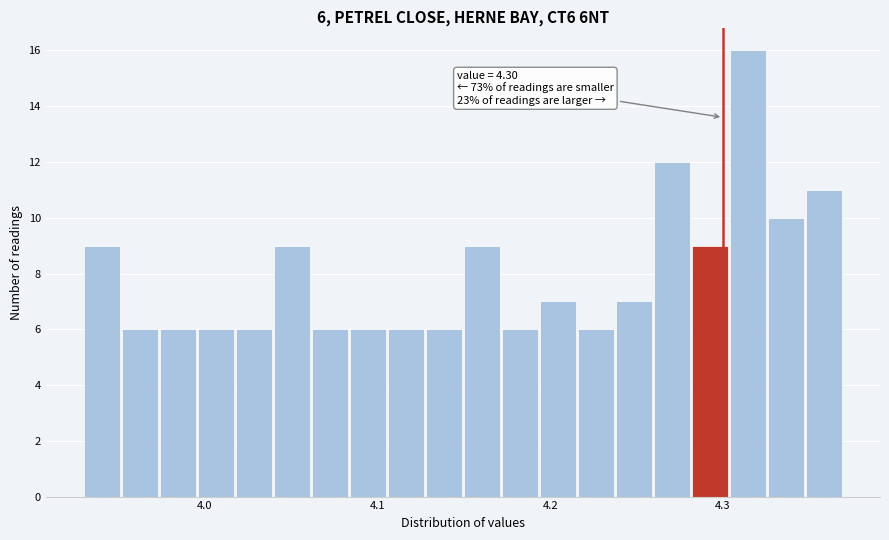

Read against the x-axis, roughly where is the centre of the tallest bar?

4.31